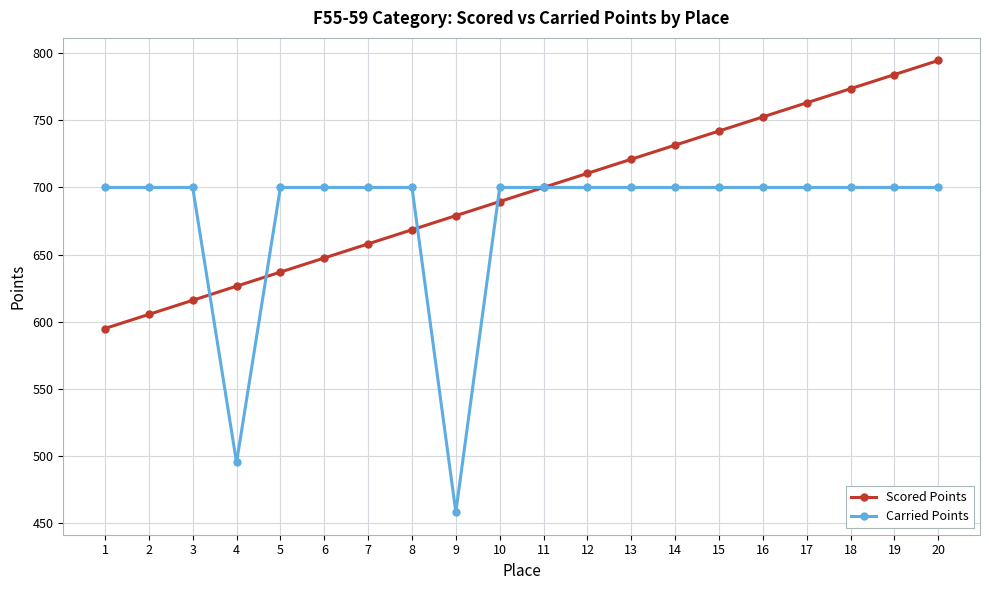

What is the total value across all series at 11?

1400.0